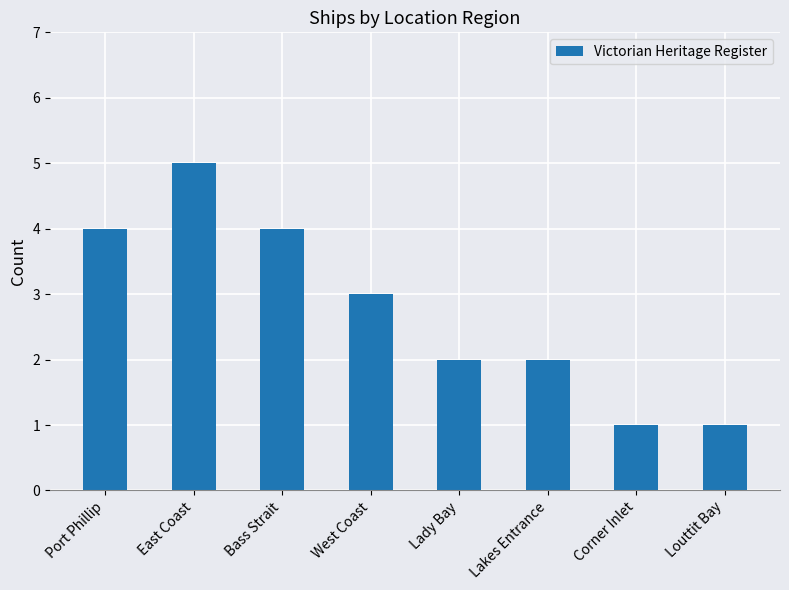

Reading right to left, what are all the values shown in this chart?

1	1	2	2	3	4	5	4